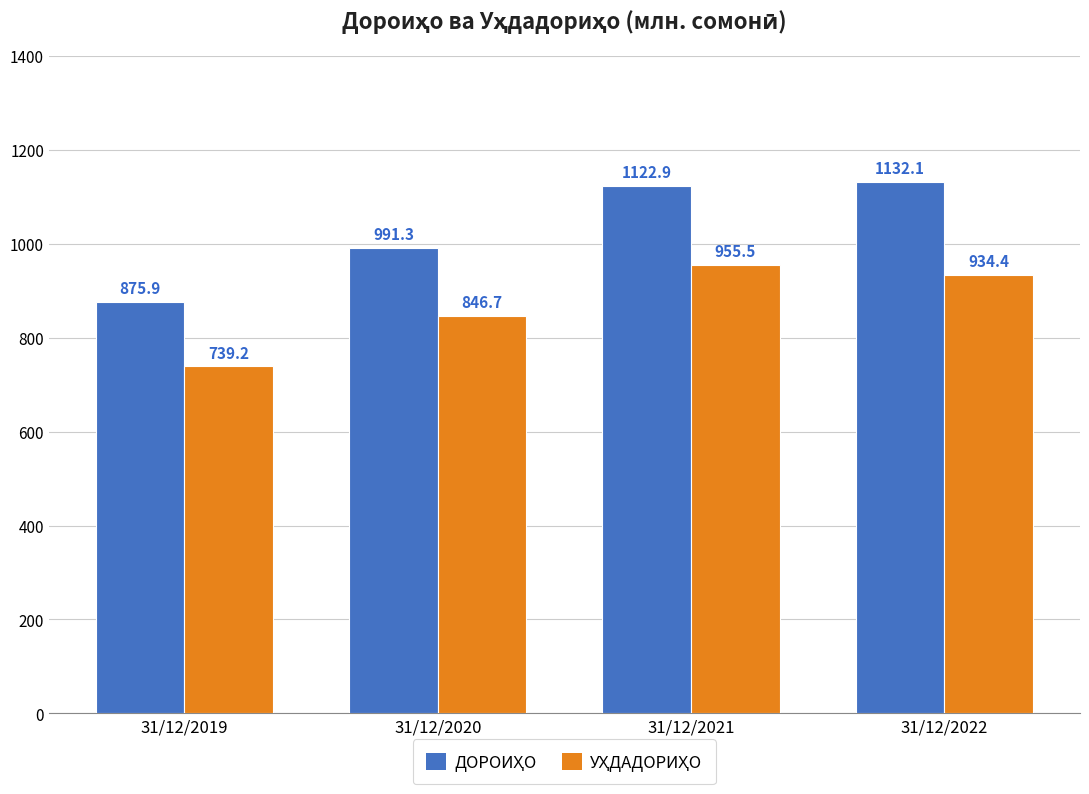

What is the spread (max minus min) of values at 31/12/2022?

197.7